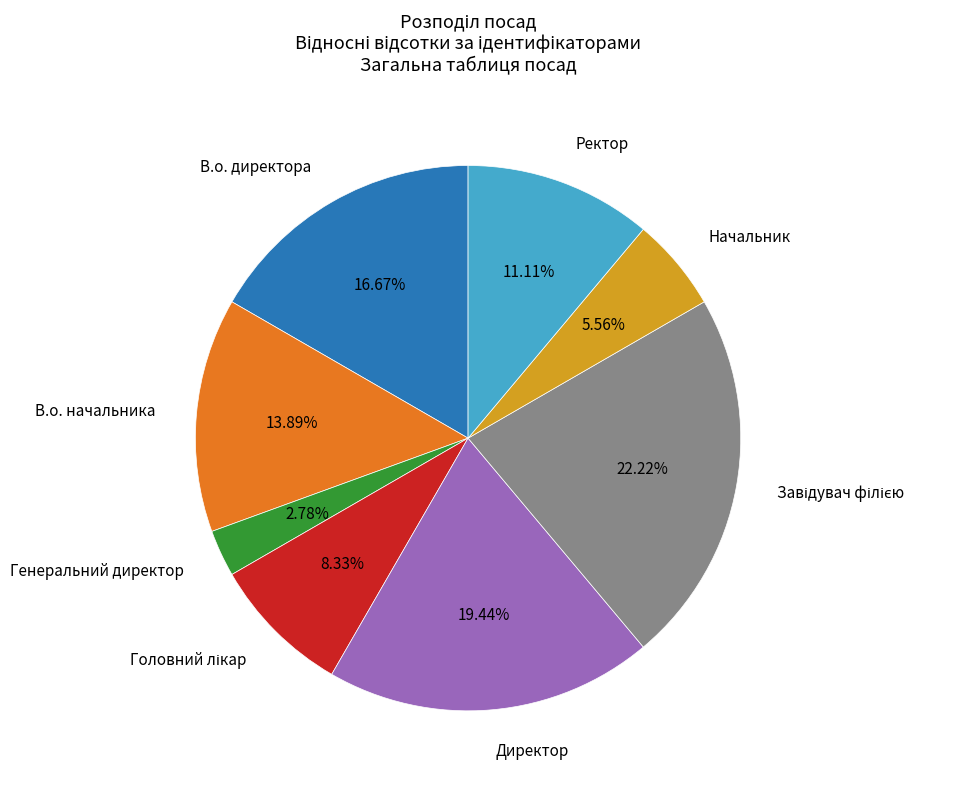

Does any single category account for the majority?

No